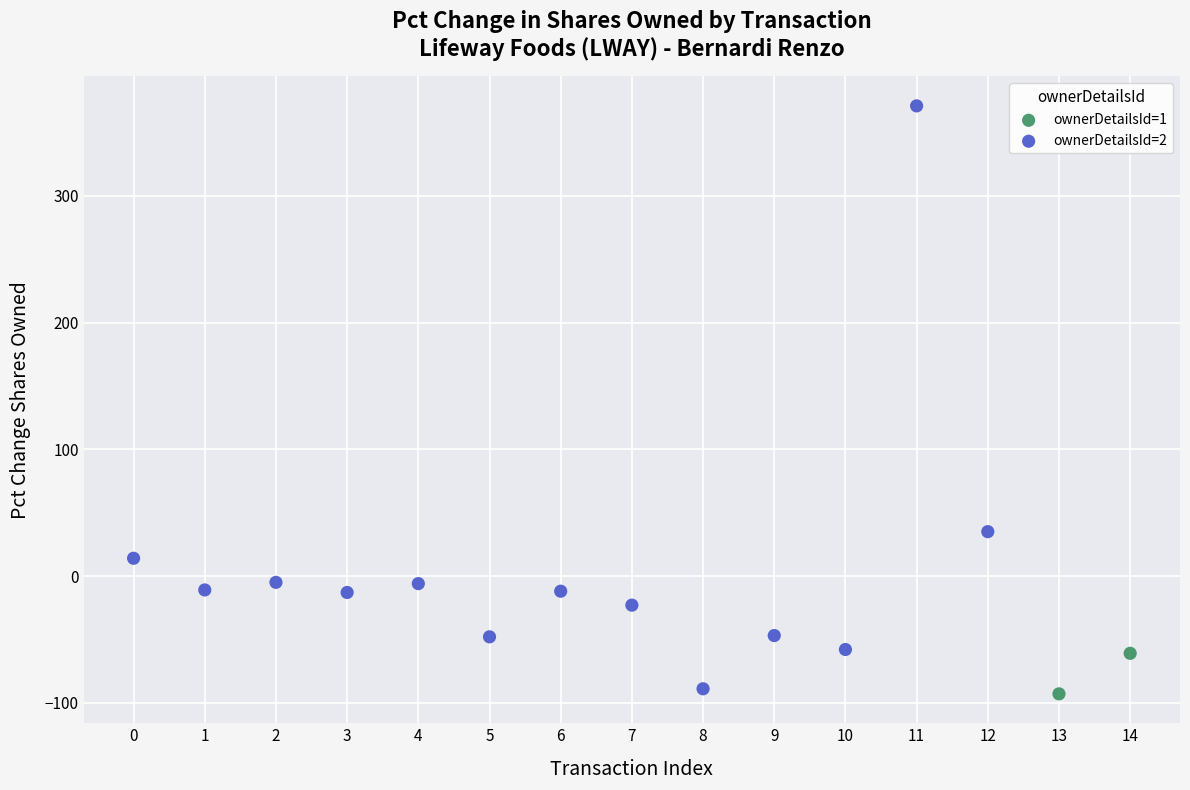

Which series has the largest Y range (max minus min)?

ownerDetailsId=2